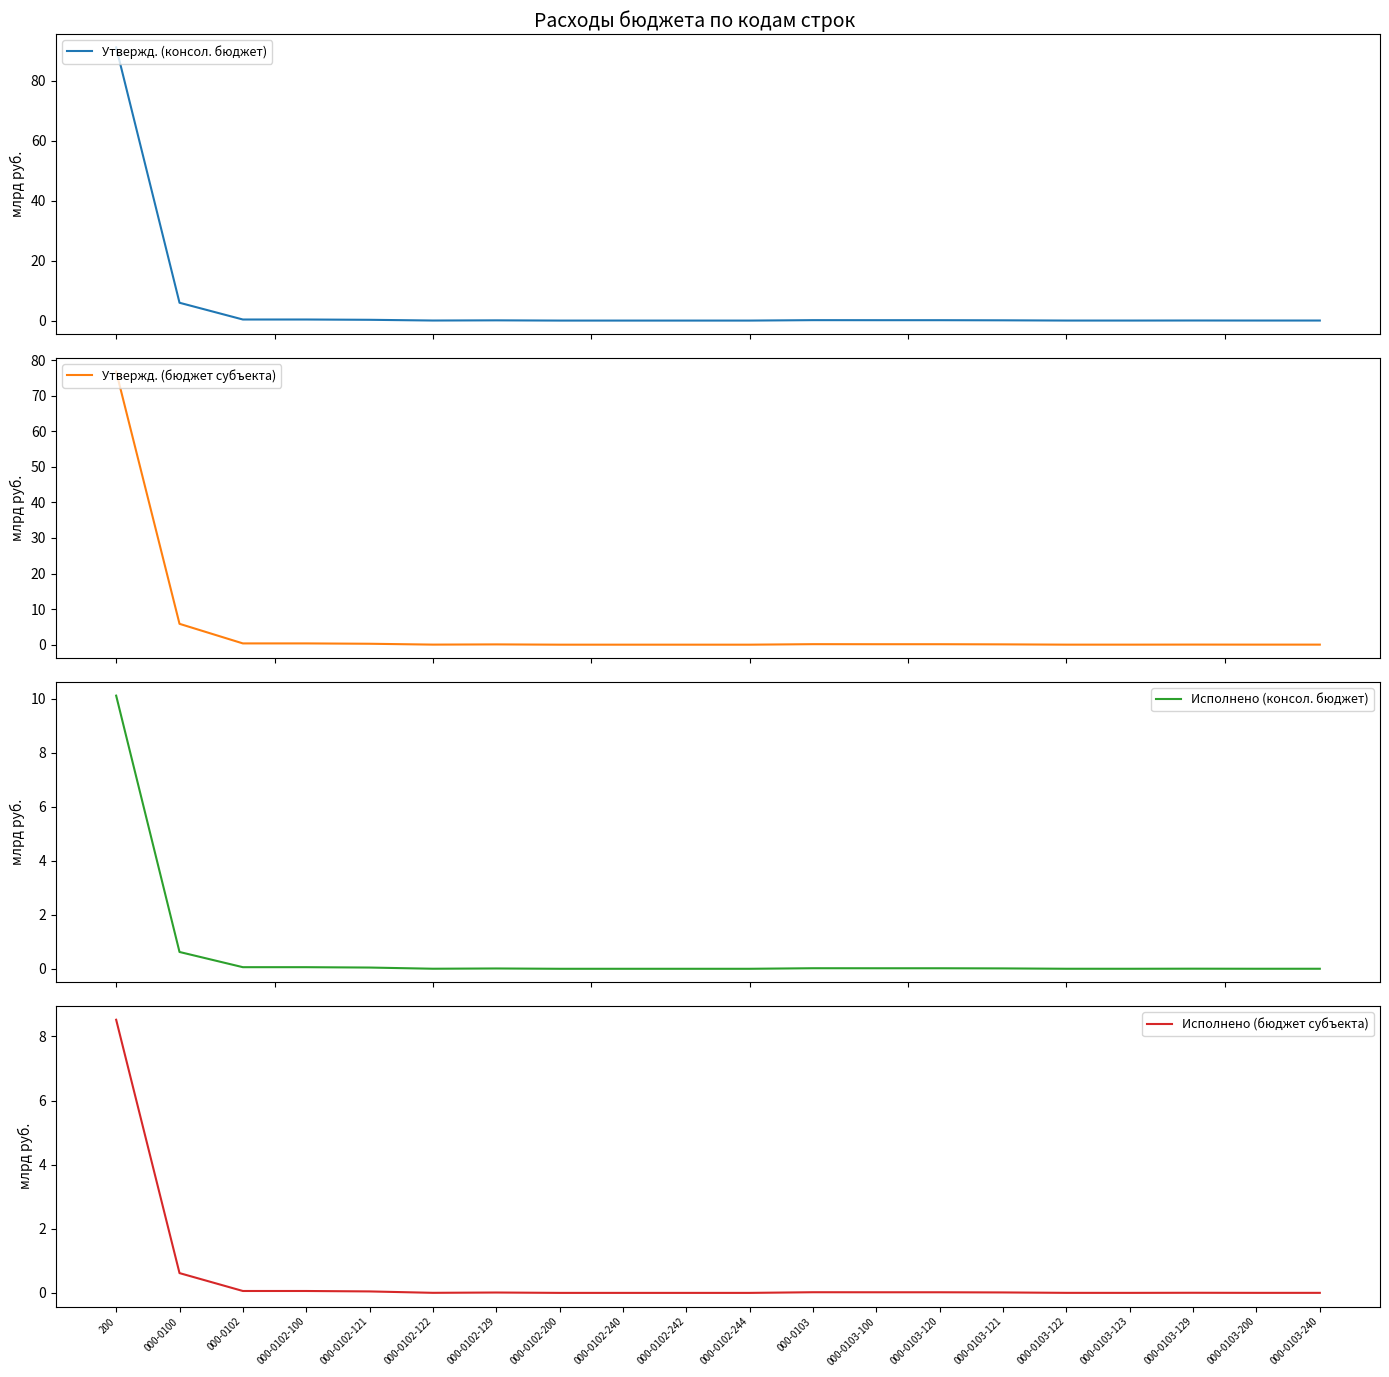

At which category is the sum across all series the highest?

200